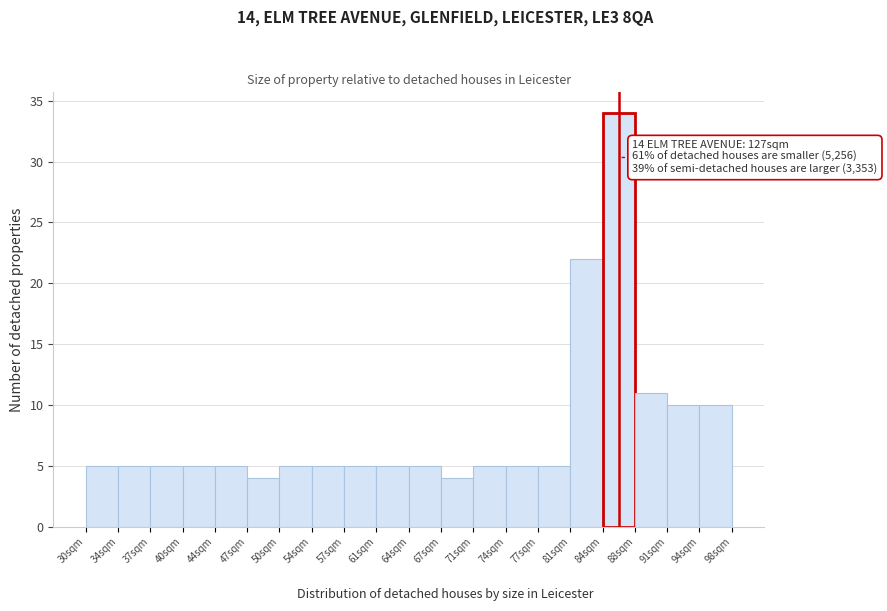

Which range on the x-axis has the tallest bar?

84.0 to 87.5